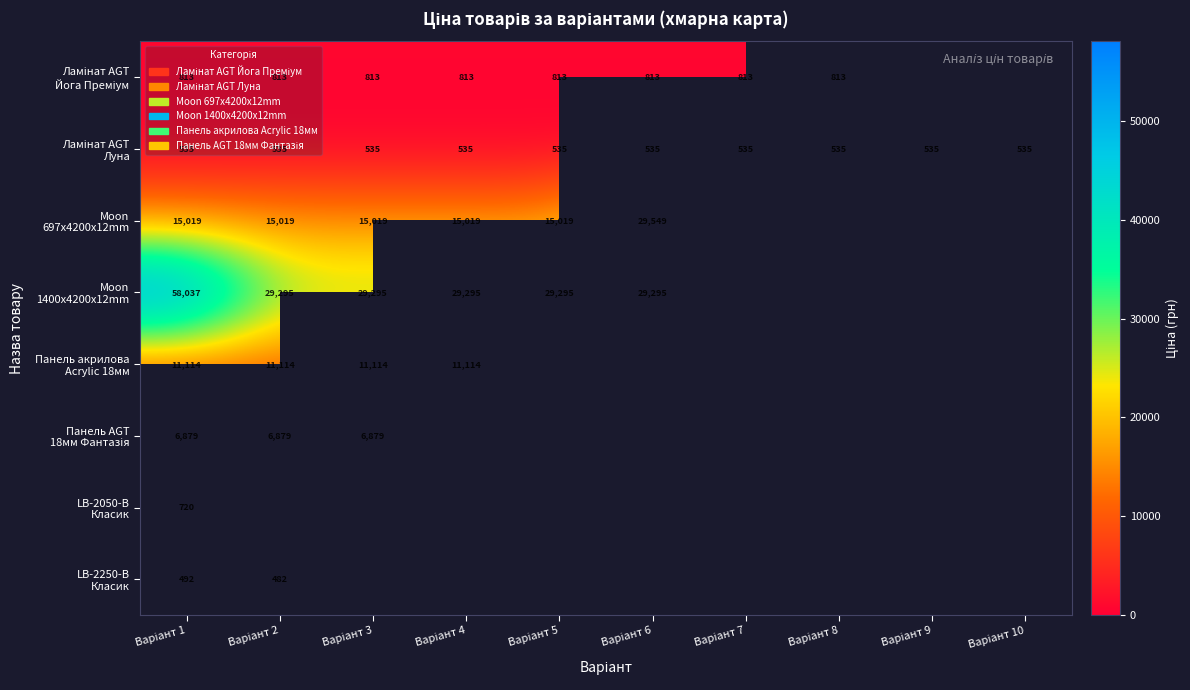

At which label does Moon 1400x4200x12mm reach its minimum?

Варіант 2